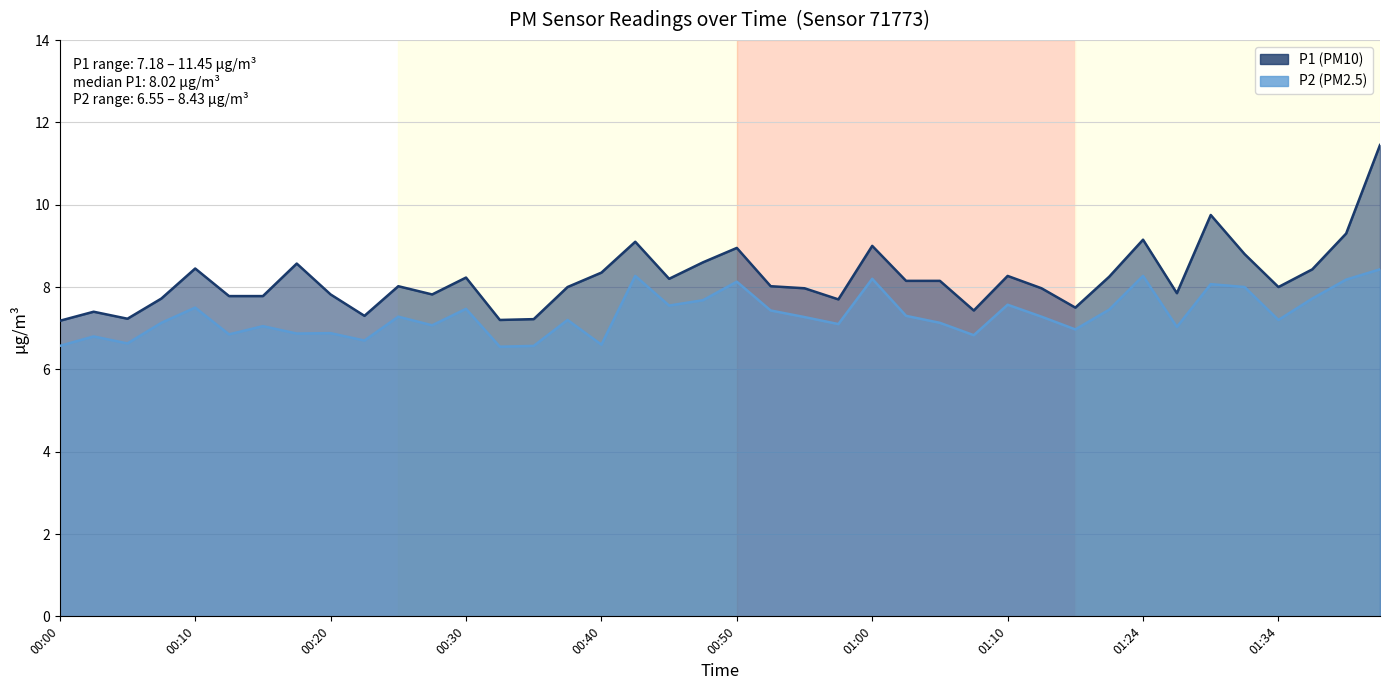

Which series has the largest total across all categories?

P1